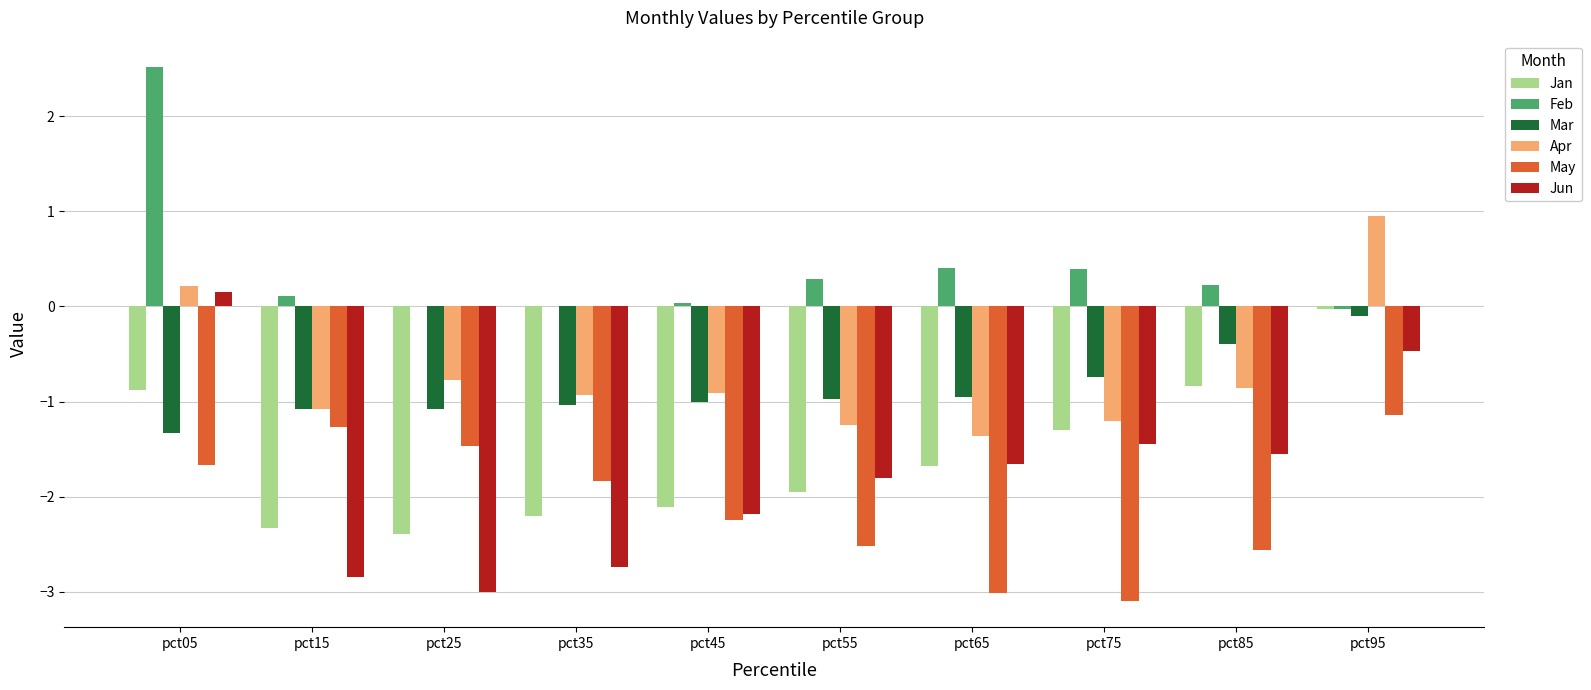

What is the sum of all May values?

-20.8